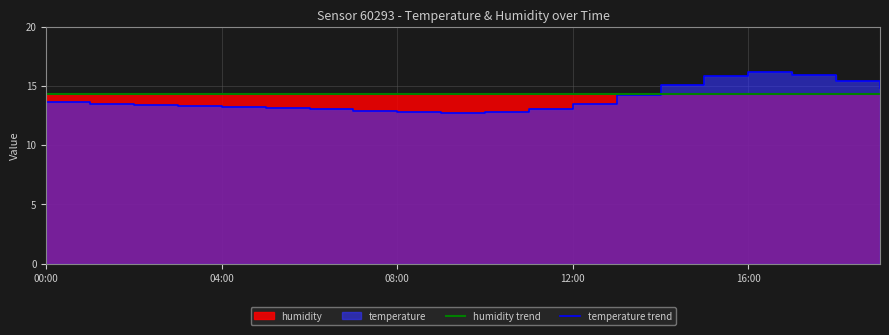

What is the smallest value displayed?

12.7